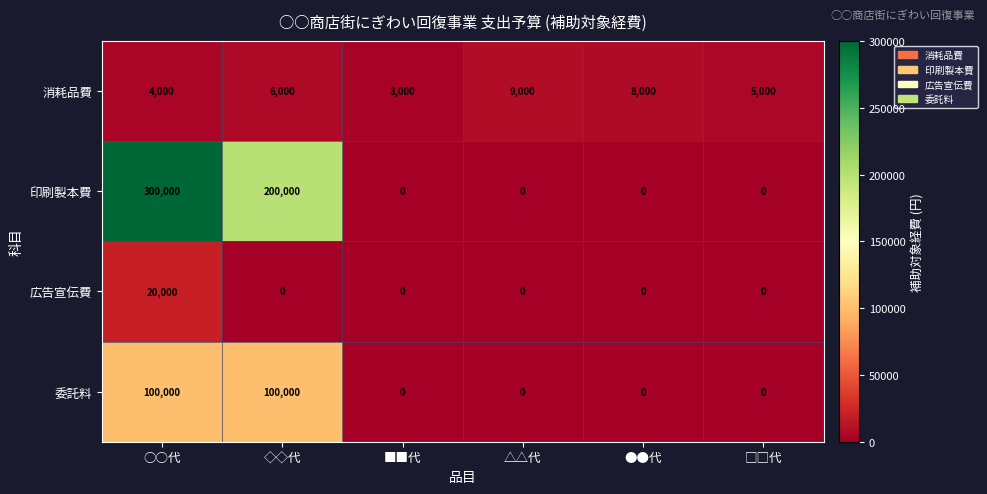

The value of 委託料 at ◇◇代 is 100000. True or false?

True